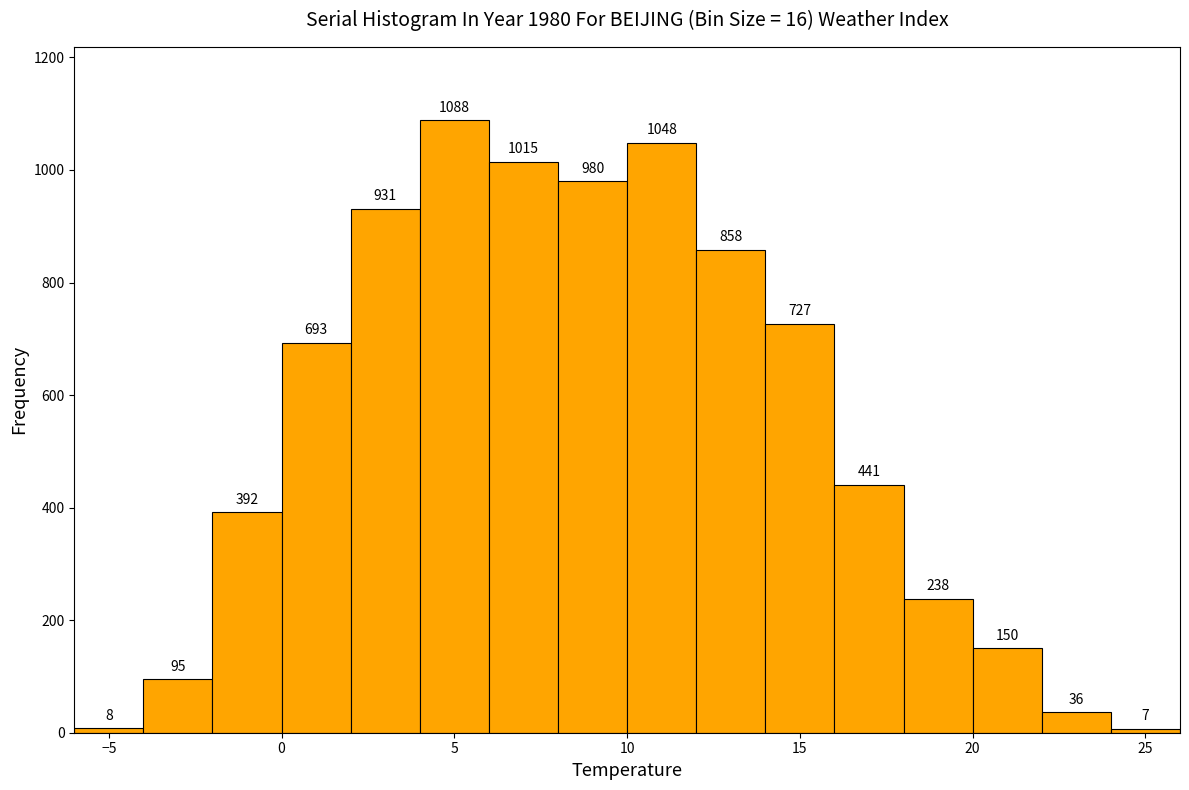

Reading left to right, transcribe this chart: for each bar, give the range it covers on the x-axis and its height.

-6 to -4: 8
-4 to -2: 95
-2 to 0: 392
0 to 2: 693
2 to 4: 931
4 to 6: 1088
6 to 8: 1015
8 to 10: 980
10 to 12: 1048
12 to 14: 858
14 to 16: 727
16 to 18: 441
18 to 20: 238
20 to 22: 150
22 to 24: 36
24 to 26: 7